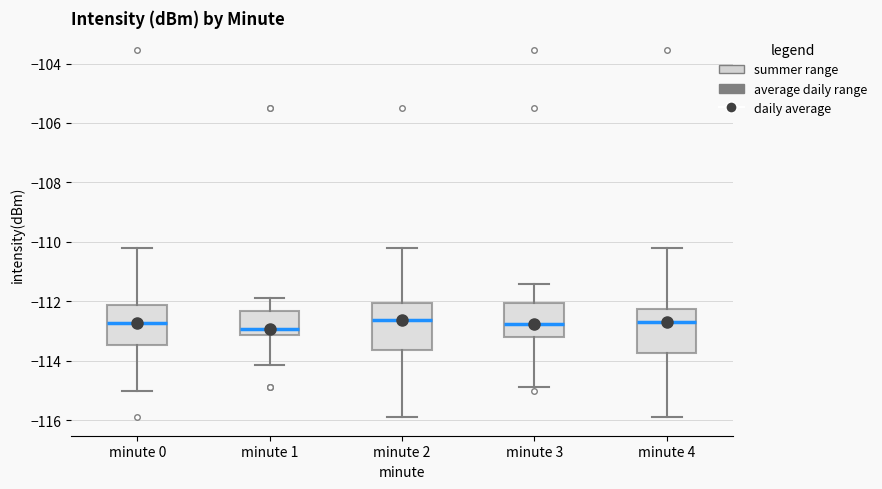

Where does the upper whisker of the box for minute 3 end on the y-axis? The values are not printed on the chart, so give them approximately, as read against the axis.

-111.4